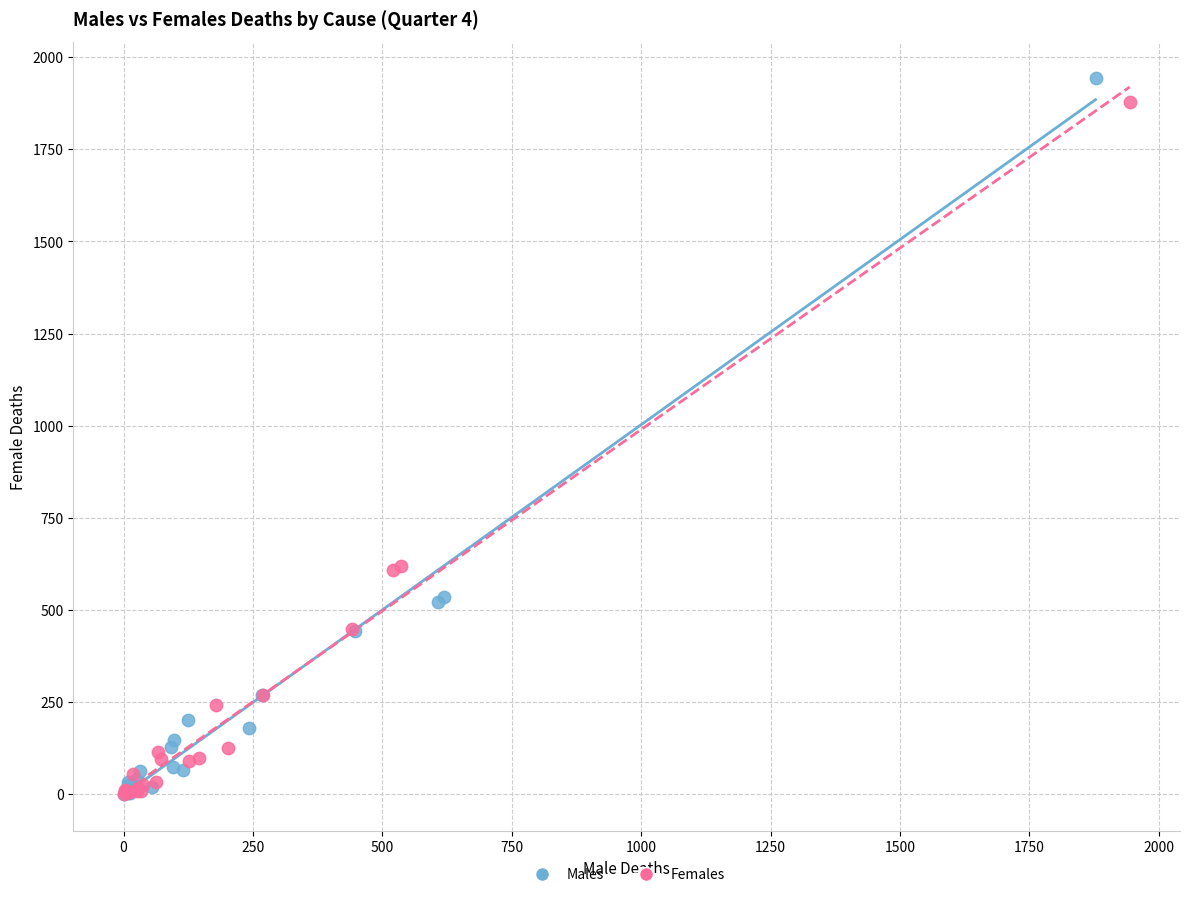

Which series has the widest spread of Y values?

Males